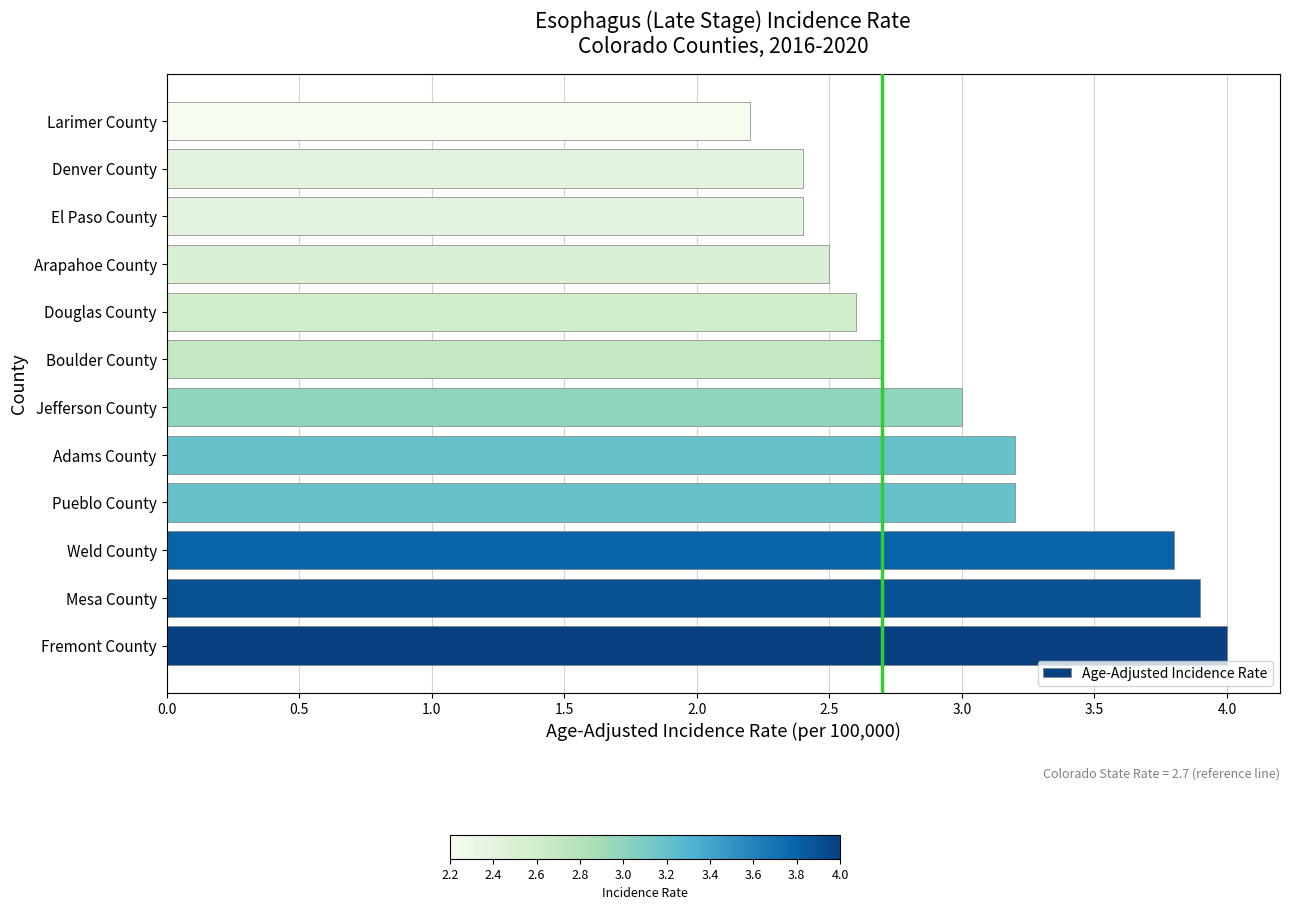

What is the ratio of the value at Jefferson County to the value at Adams County?

0.9